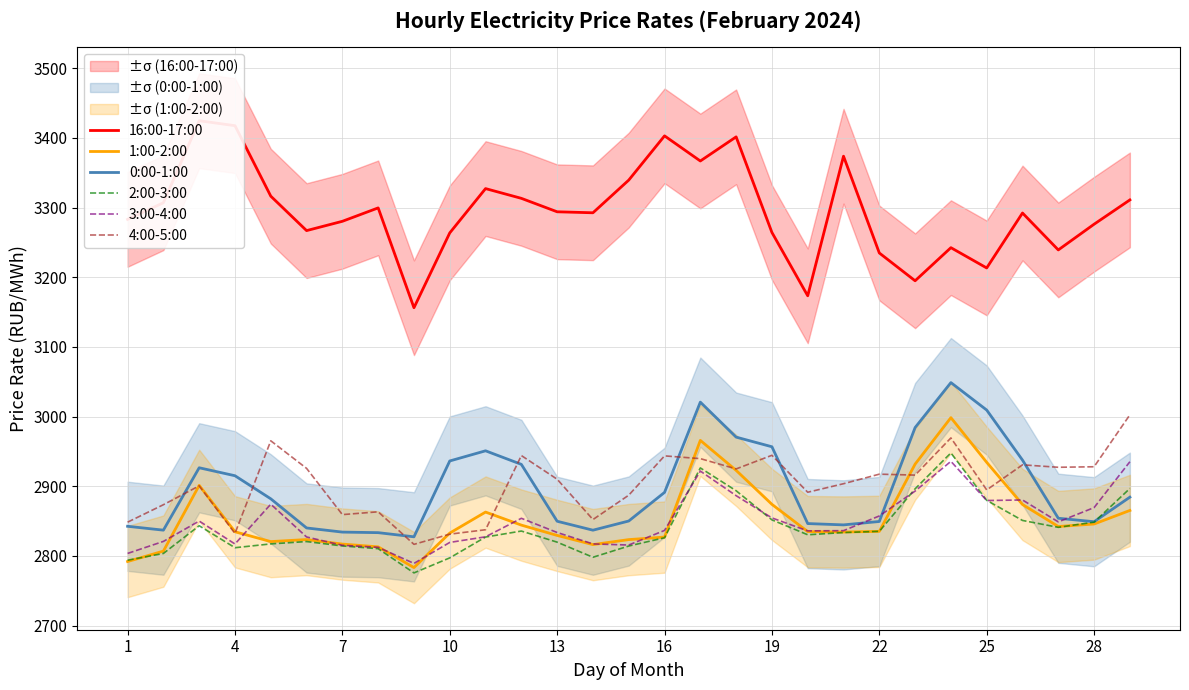

What is the value of the 2:00-3:00 point at the 10th from the left?

2797.3